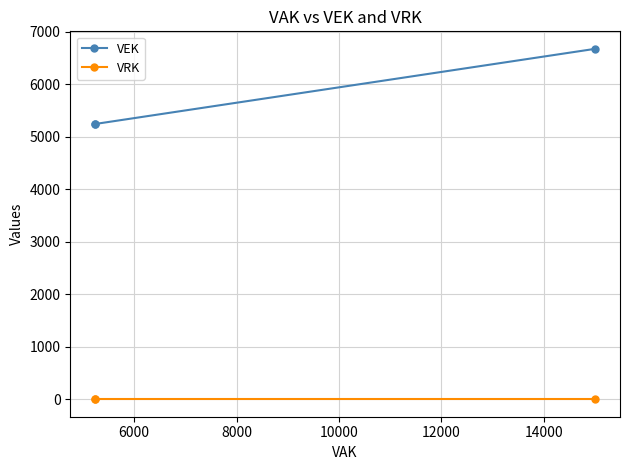

How many lines are shown in the chart?

2